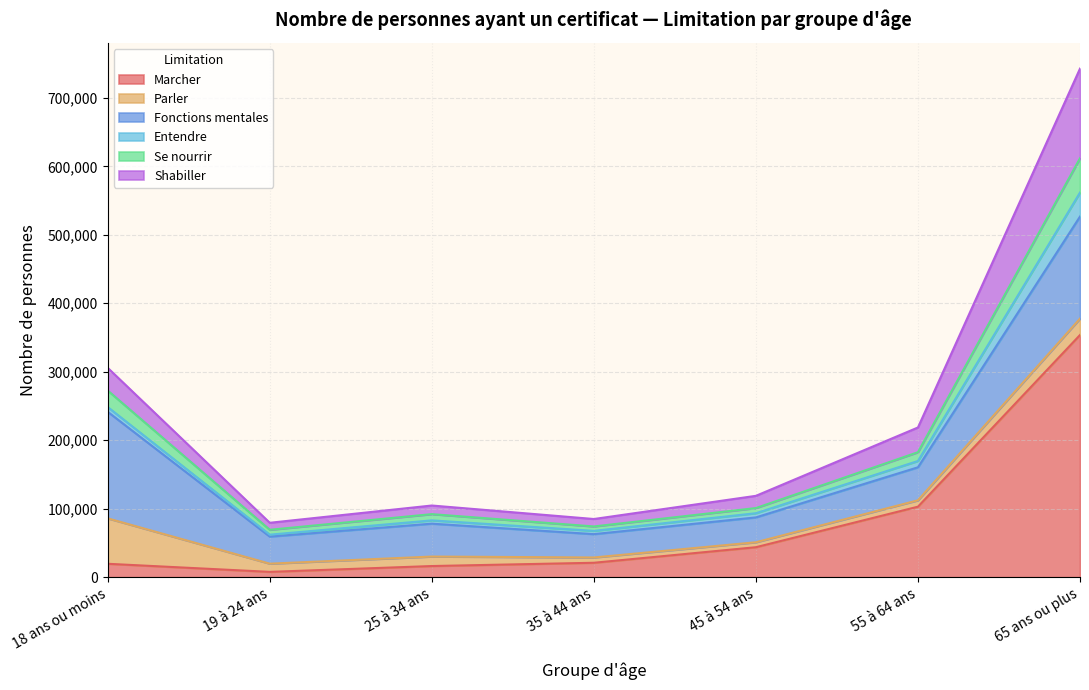

At which category is the sum across all series the highest?

65 ans ou plus